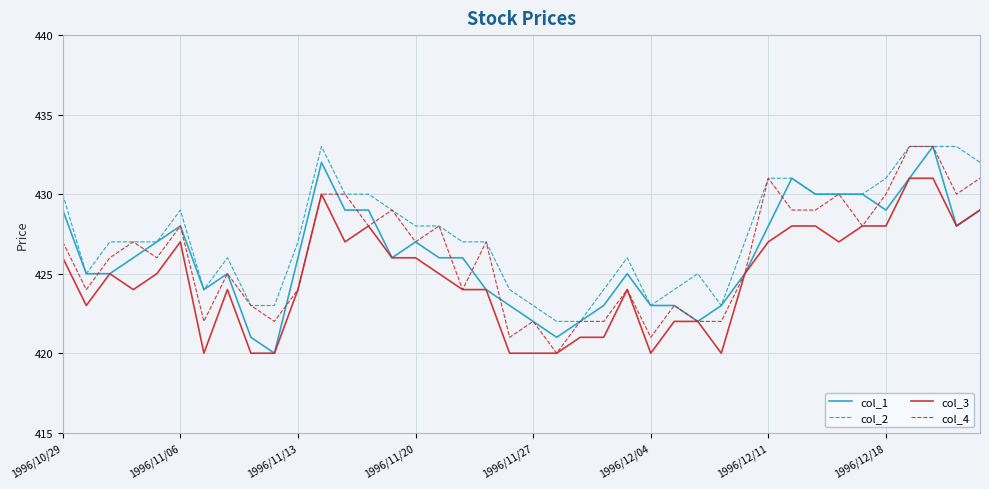

Which series has the largest total across all categories?

col_2